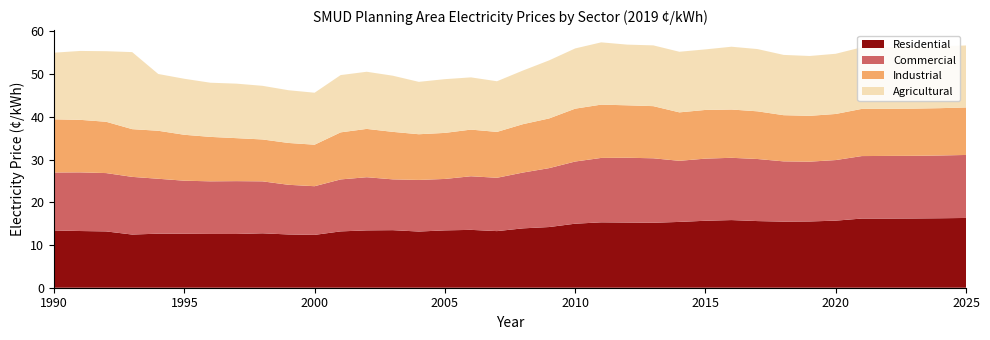

Reading left to right, what are all the values shown in this chart?

Residential: 13.4	13.3	13.2	12.4	12.7	12.6	12.6	12.6	12.7	12.5	12.4	13.2	13.4	13.5	13.2	13.4	13.5	13.3	13.9	14.2	15.0	15.3	15.3	15.2	15.4	15.7	15.8	15.6	15.5	15.5	15.7	16.2	16.2	16.2	16.3	16.3
Commercial: 13.6	13.7	13.7	13.5	12.9	12.4	12.3	12.4	12.2	11.6	11.4	12.2	12.4	11.9	12.1	12.0	12.5	12.5	13.1	13.8	14.6	15.1	15.2	15.1	14.3	14.5	14.6	14.5	14.1	14.0	14.2	14.6	14.7	14.7	14.7	14.7
Industrial: 12.5	12.3	12.0	11.2	11.2	10.8	10.4	10.1	9.8	9.8	9.7	11.0	11.3	11.1	10.7	10.8	10.9	10.7	11.3	11.6	12.4	12.5	12.3	12.2	11.3	11.4	11.3	11.2	10.8	10.7	10.8	11.0	11.0	11.0	11.1	11.1
Agricultural: 15.6	16.1	16.5	18.0	13.3	13.1	12.7	12.8	12.6	12.3	12.2	13.4	13.4	13.1	12.3	12.6	12.2	11.9	12.6	13.6	14.1	14.6	14.2	14.2	14.2	14.2	14.7	14.6	14.1	14.0	14.1	14.4	14.4	14.4	14.5	14.5